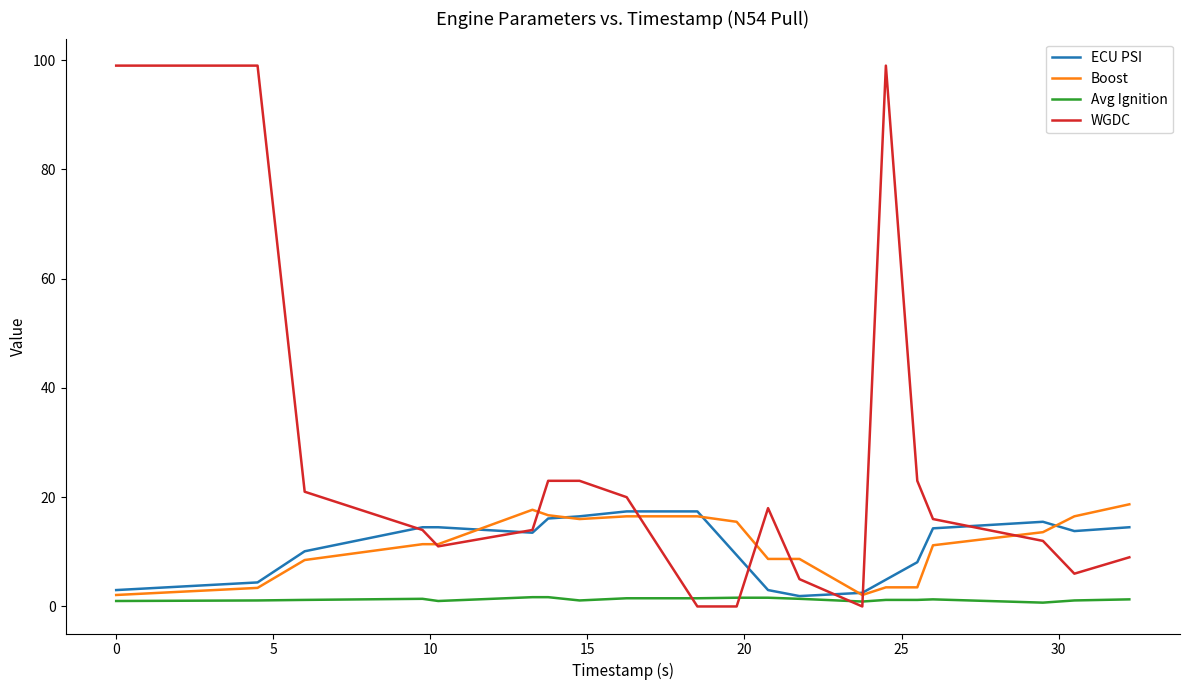

Which series has the widest spread of values?

WGDC